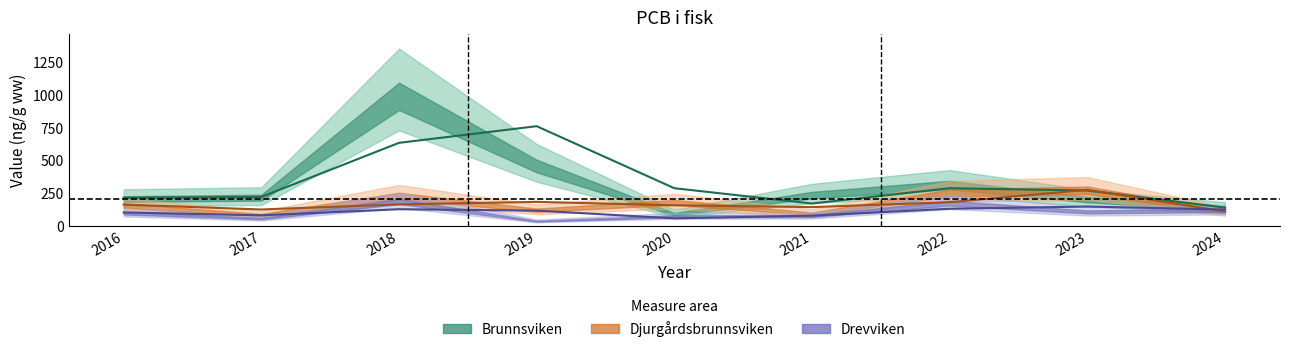

Which series has the largest total across all categories?

Brunnsviken